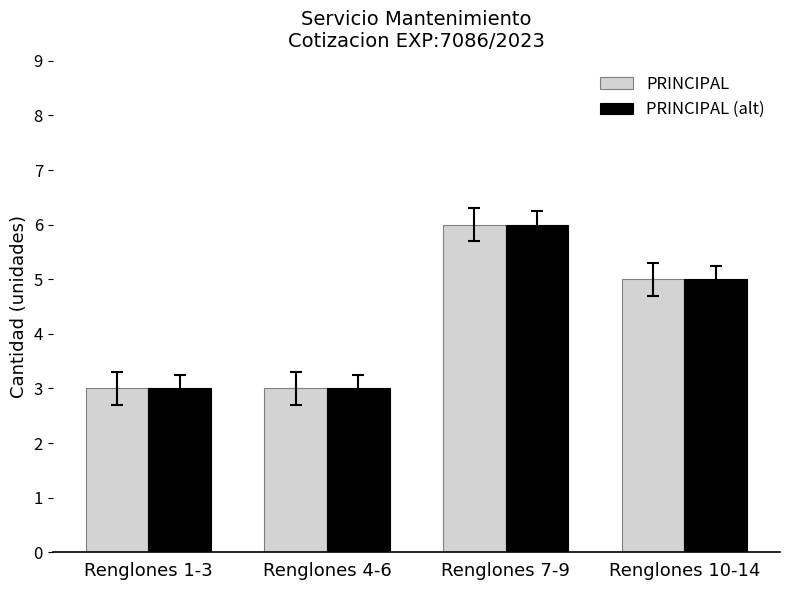

What is the total value across all series at Renglones 7-9?

12